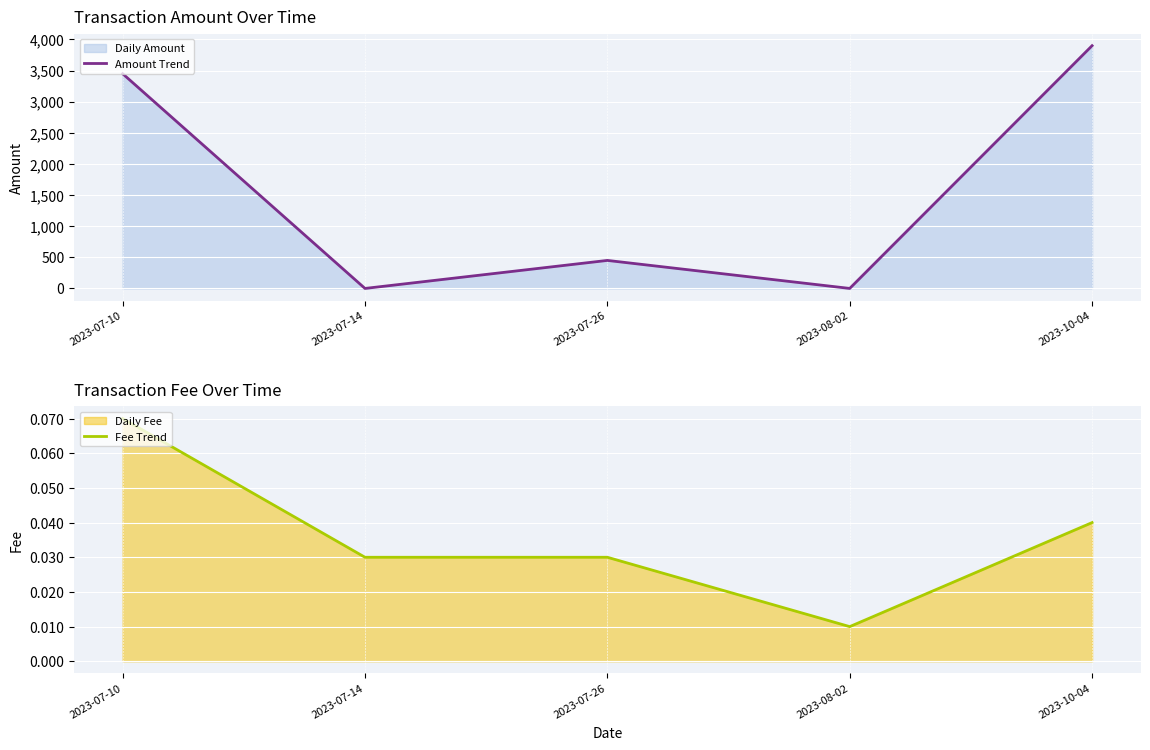

Where do Amount Trend and Fee Trend first cross each other?

2023-07-10 and 2023-07-14